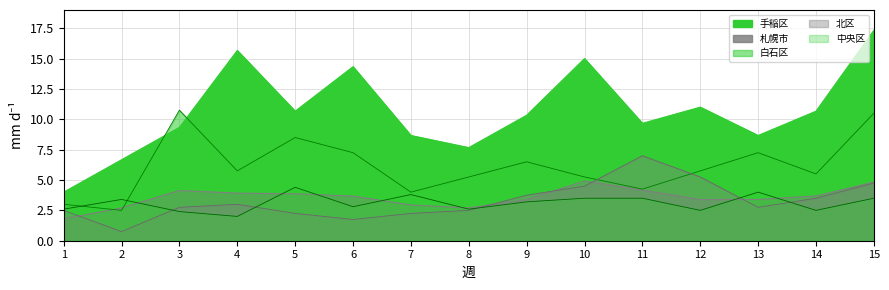

Rank the categories by 北区 value from lowest to highest.

2, 6, 5, 7, 1, 8, 3, 13, 4, 14, 9, 10, 15, 12, 11